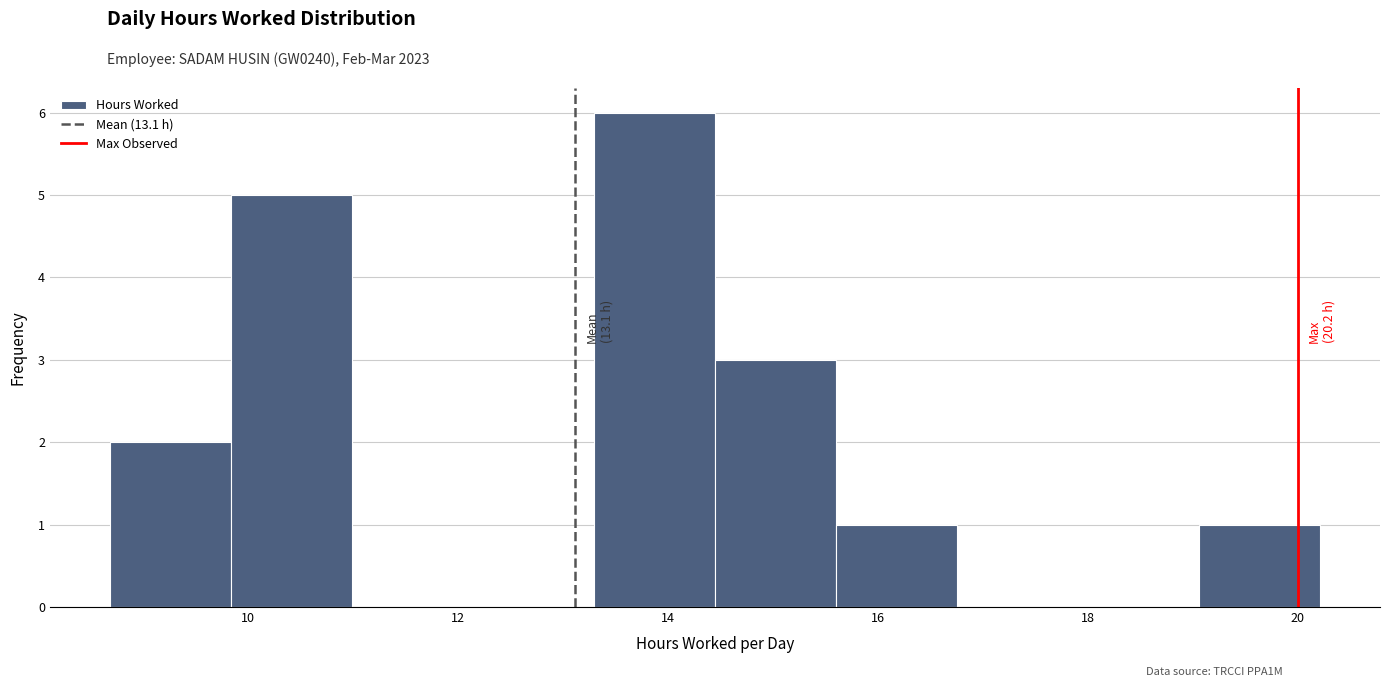

Over which range of the x-axis is the bar tallest?

13.2 to 14.4